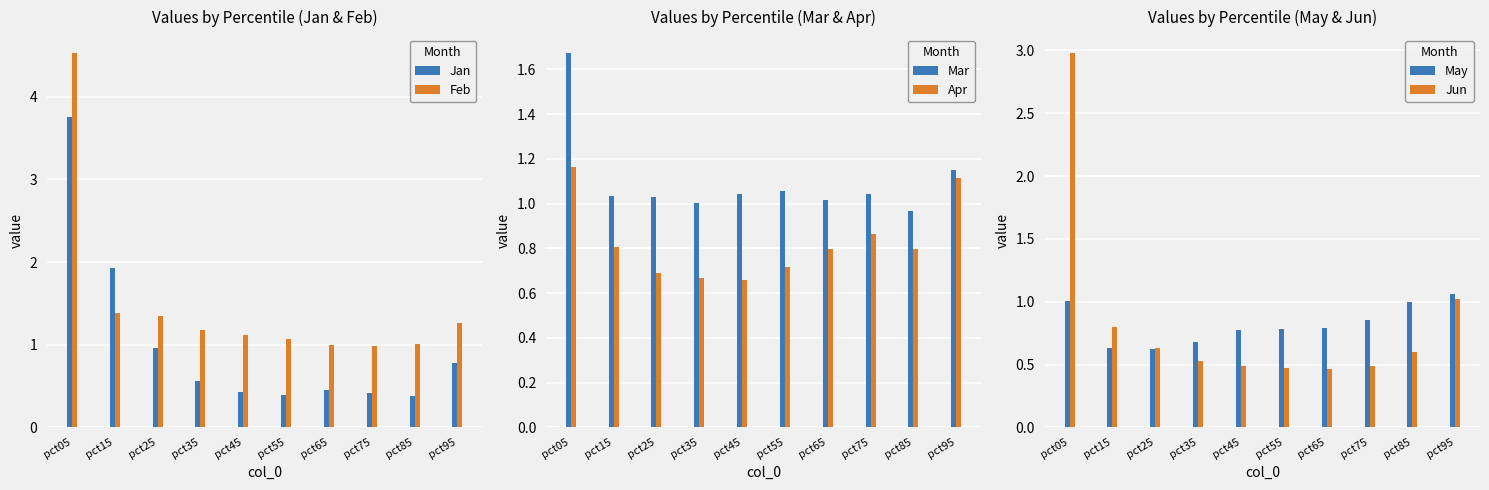

Rank the series at pct05 from lowest to highest value.

May, Apr, Mar, Jun, Jan, Feb